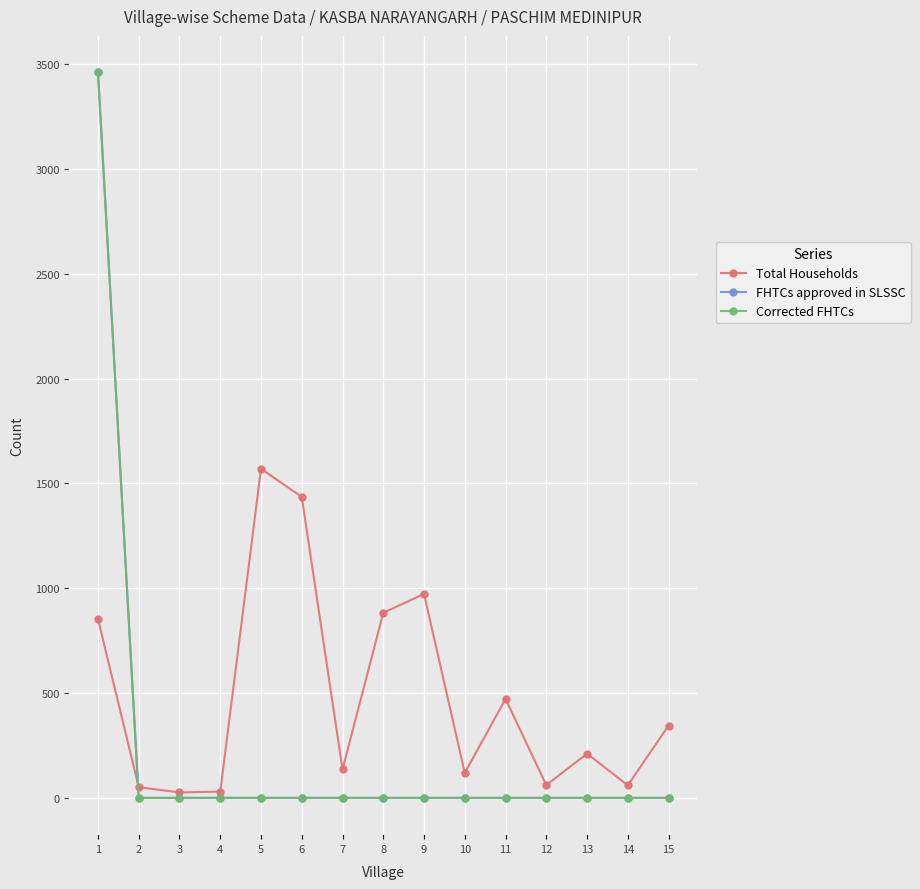

Is this an area chart (filled region under the line)?

No